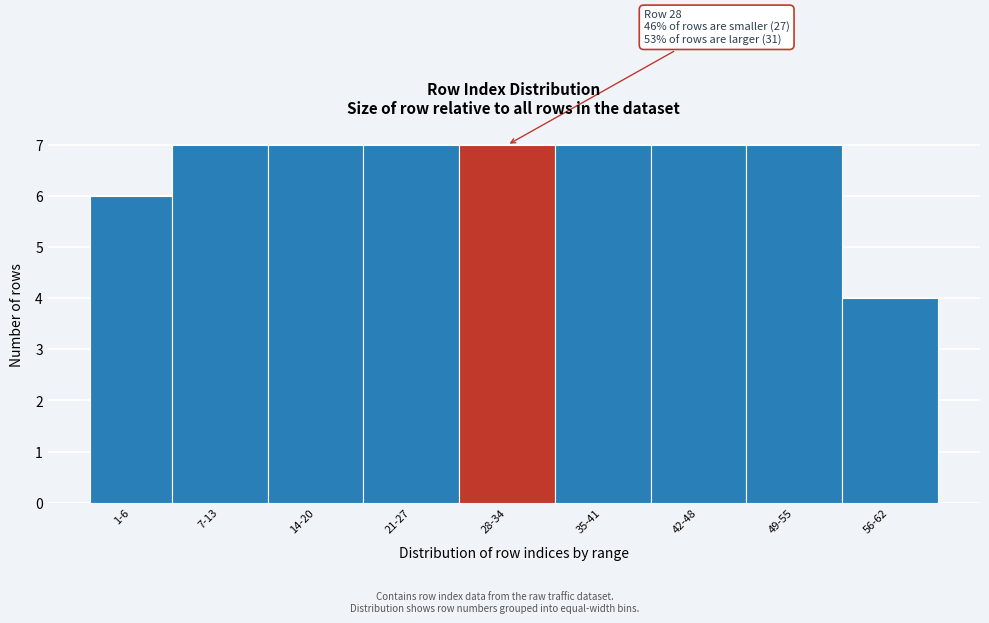

Reading right to left, list all the values displayed in this chart.

56-62=4	49-55=7	42-48=7	35-41=7	28-34=7	21-27=7	14-20=7	7-13=7	1-6=6